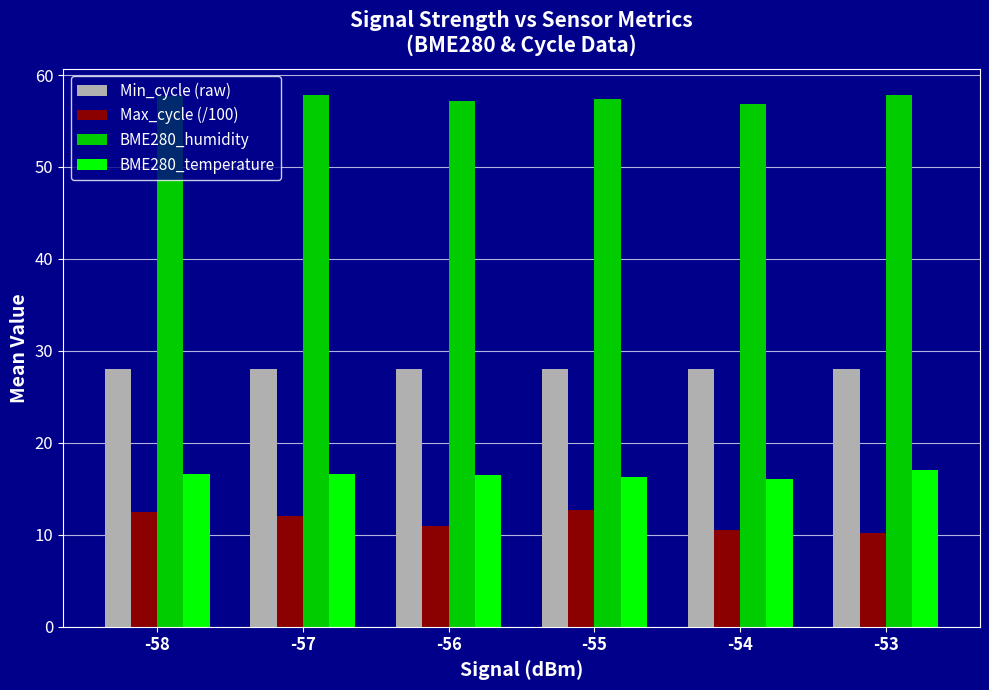

How many distinct data groups are displayed?

4